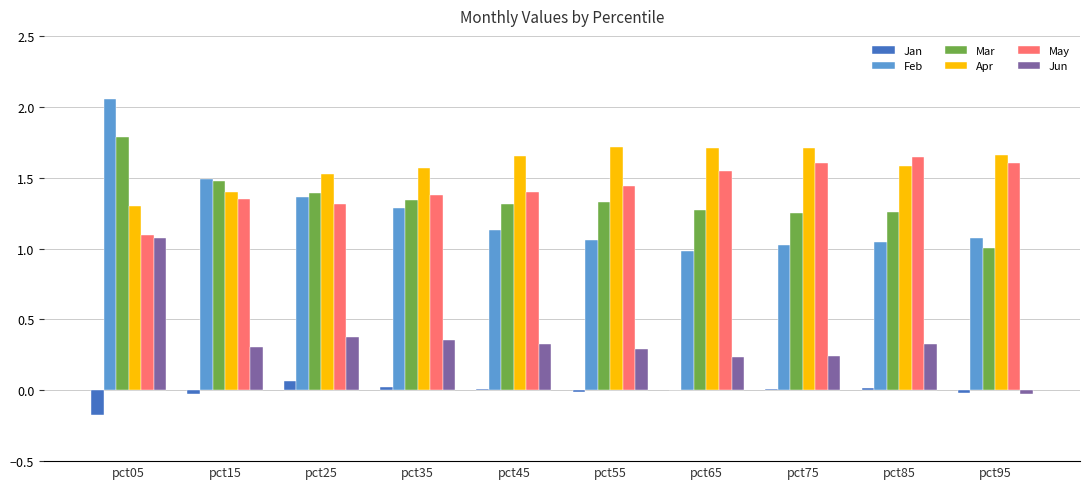

Are the bars horizontal?

No